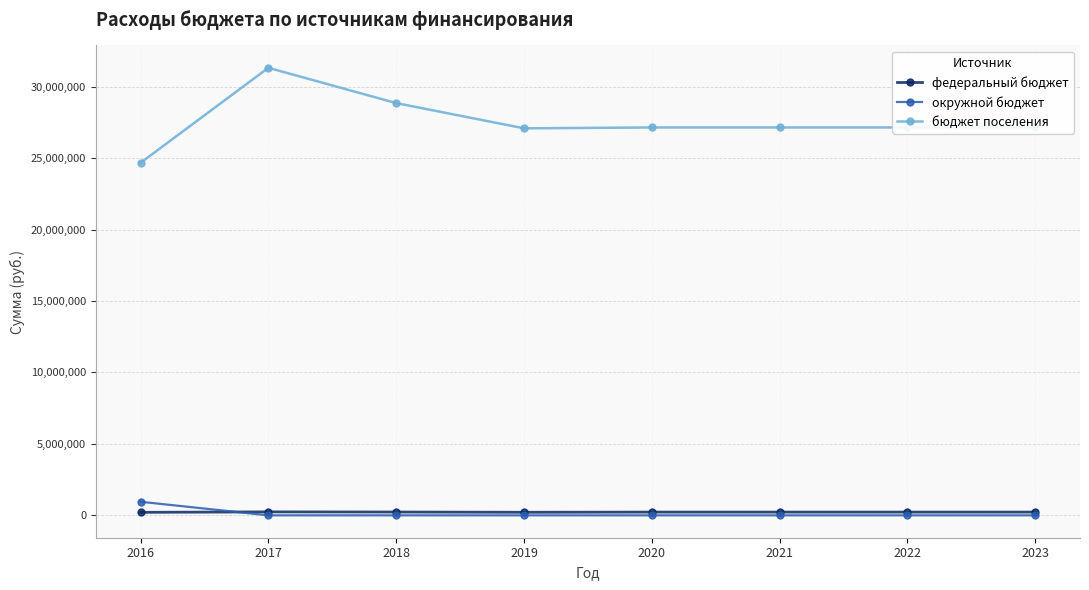

True or false: бюджет поселения and окружной бюджет cross at least once.

False